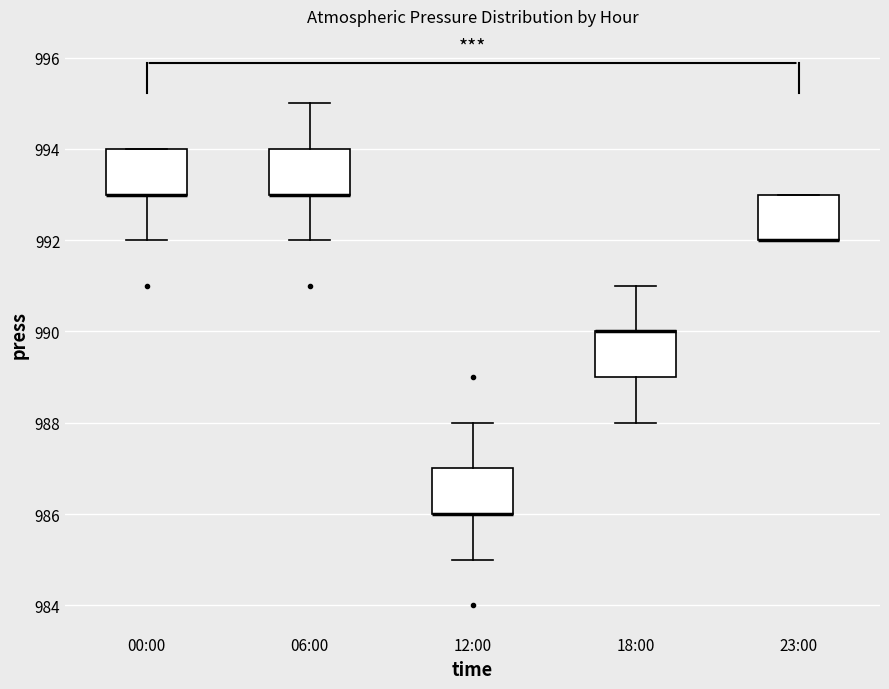

Where does the upper whisker of the box for 18:00 end on the y-axis? The values are not printed on the chart, so give them approximately, as read against the axis.

991